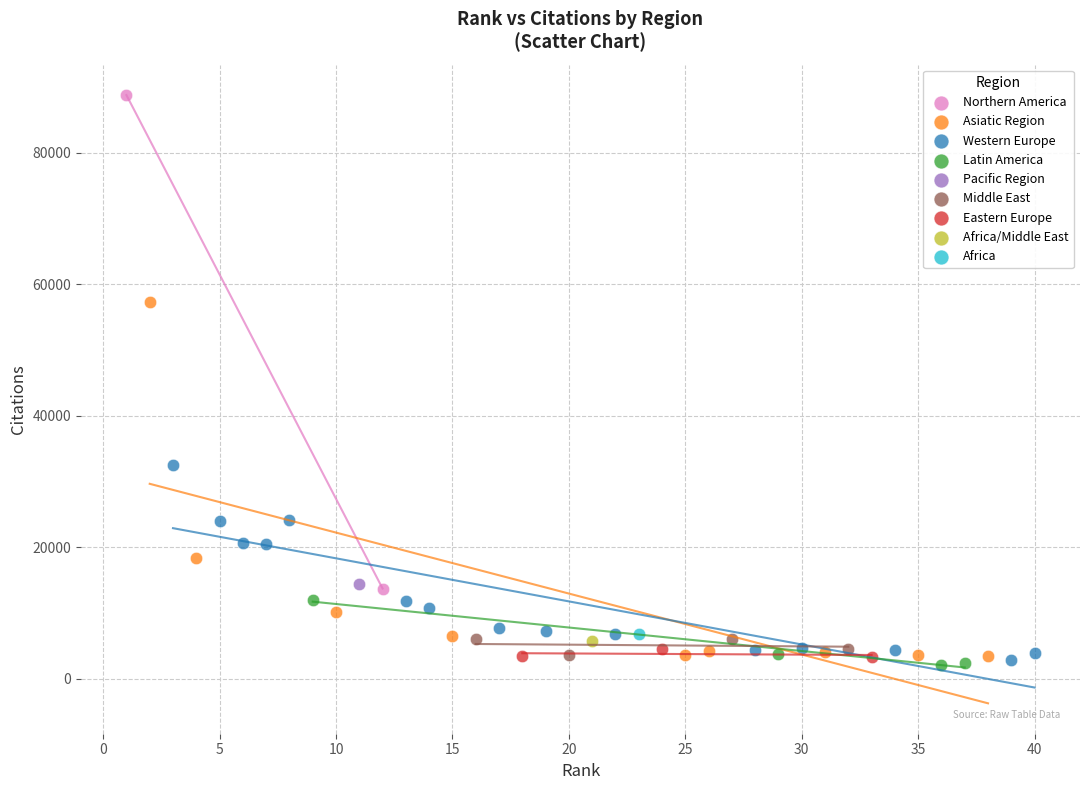

Which series reaches the minimum Y coordinate?

Latin America